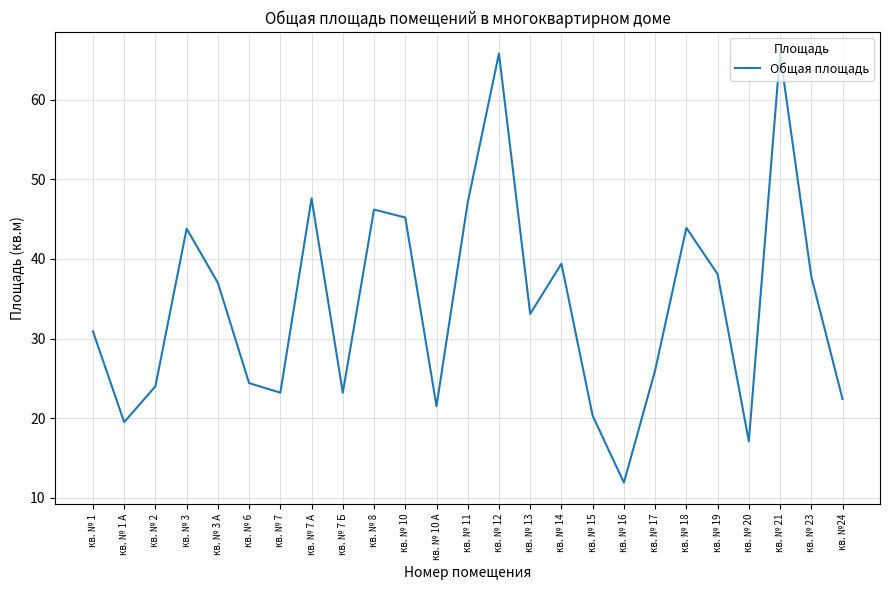

Between кв. № 1 and кв. № 3 А, which is larger?

кв. № 3 А